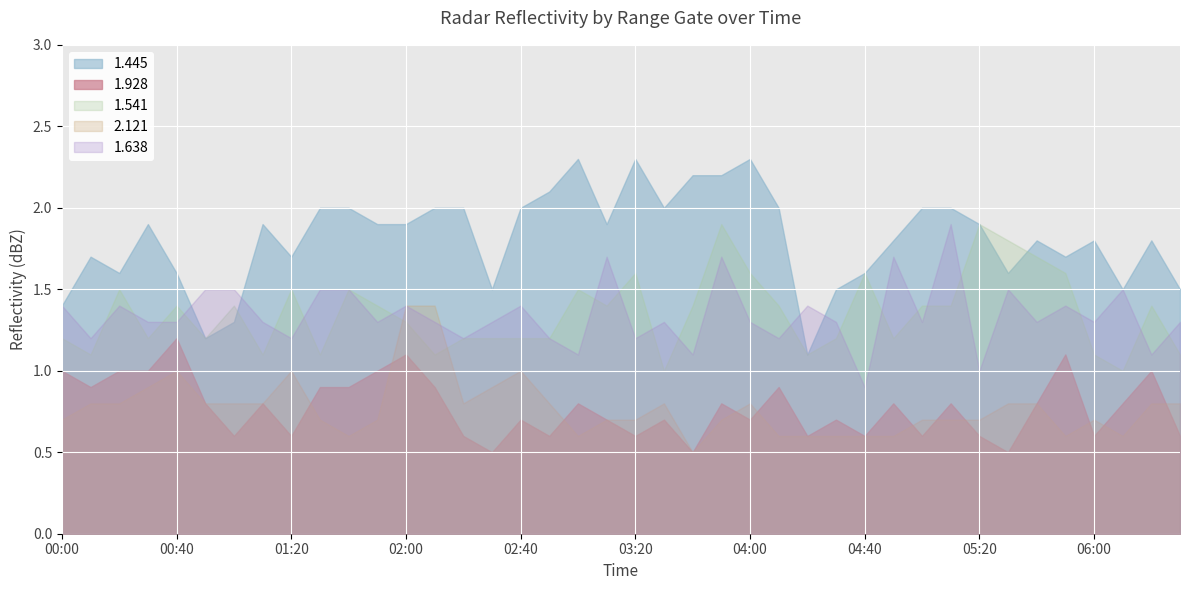

What is the minimum value for 1.541?

1.0